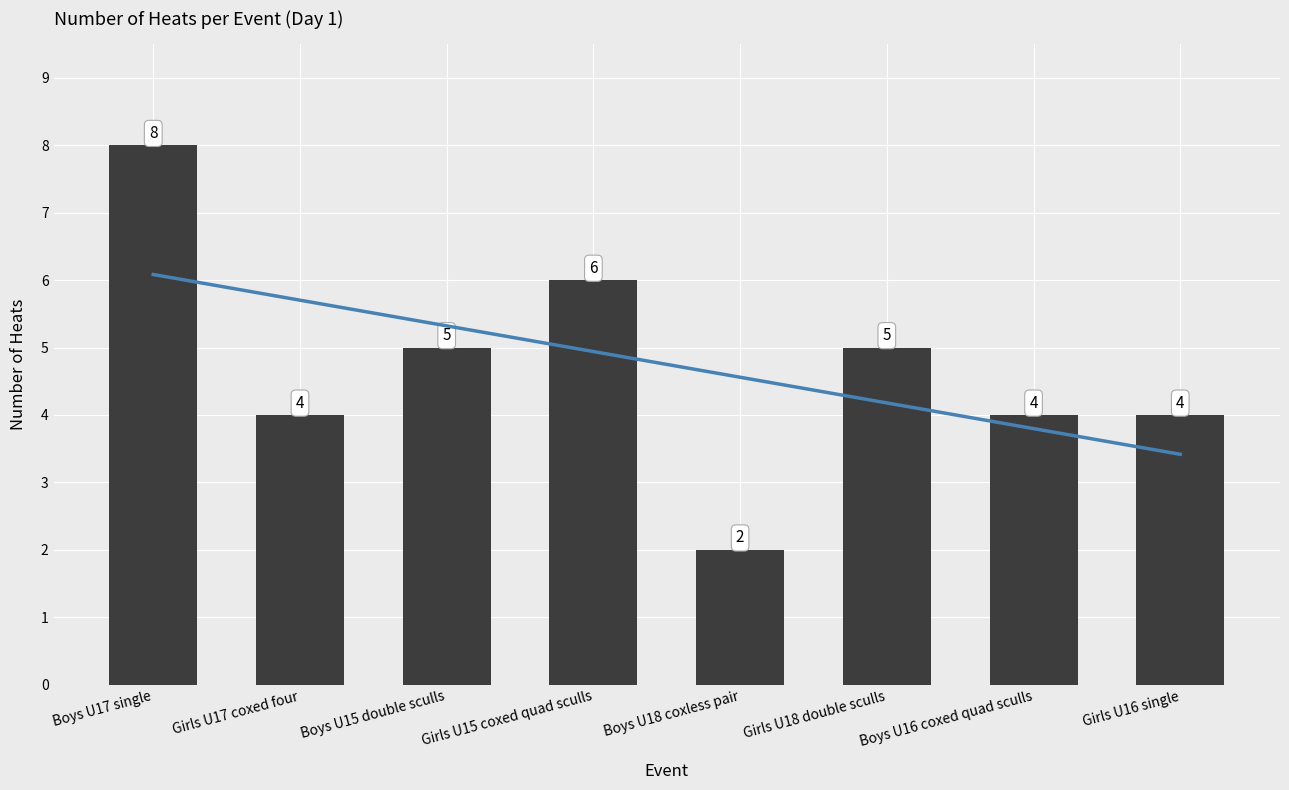

True or false: the data shows 4 at Girls U16 single.

True